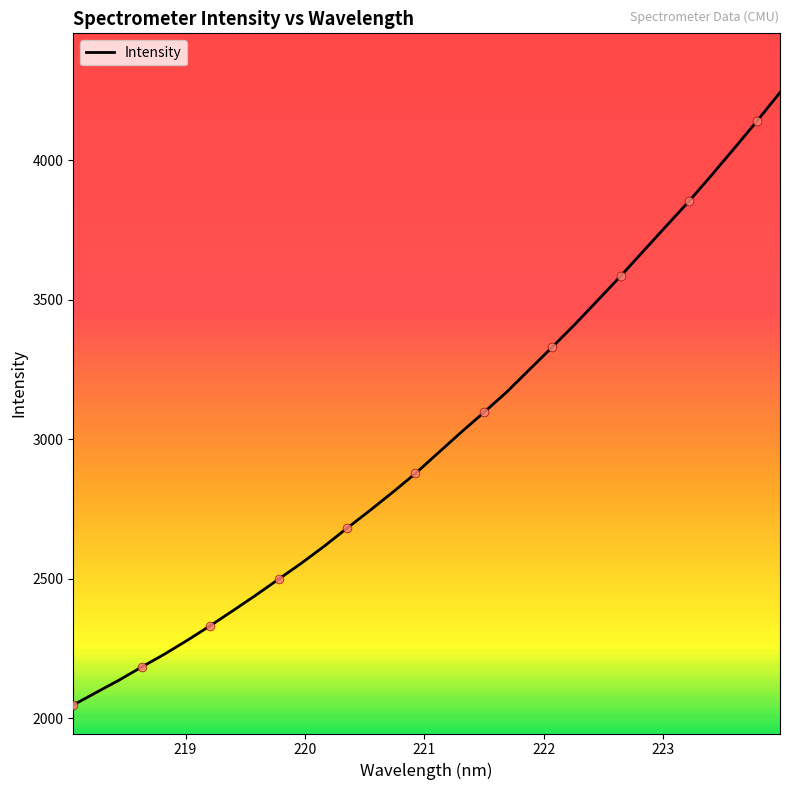

What is the greatest value displayed?

4242.2